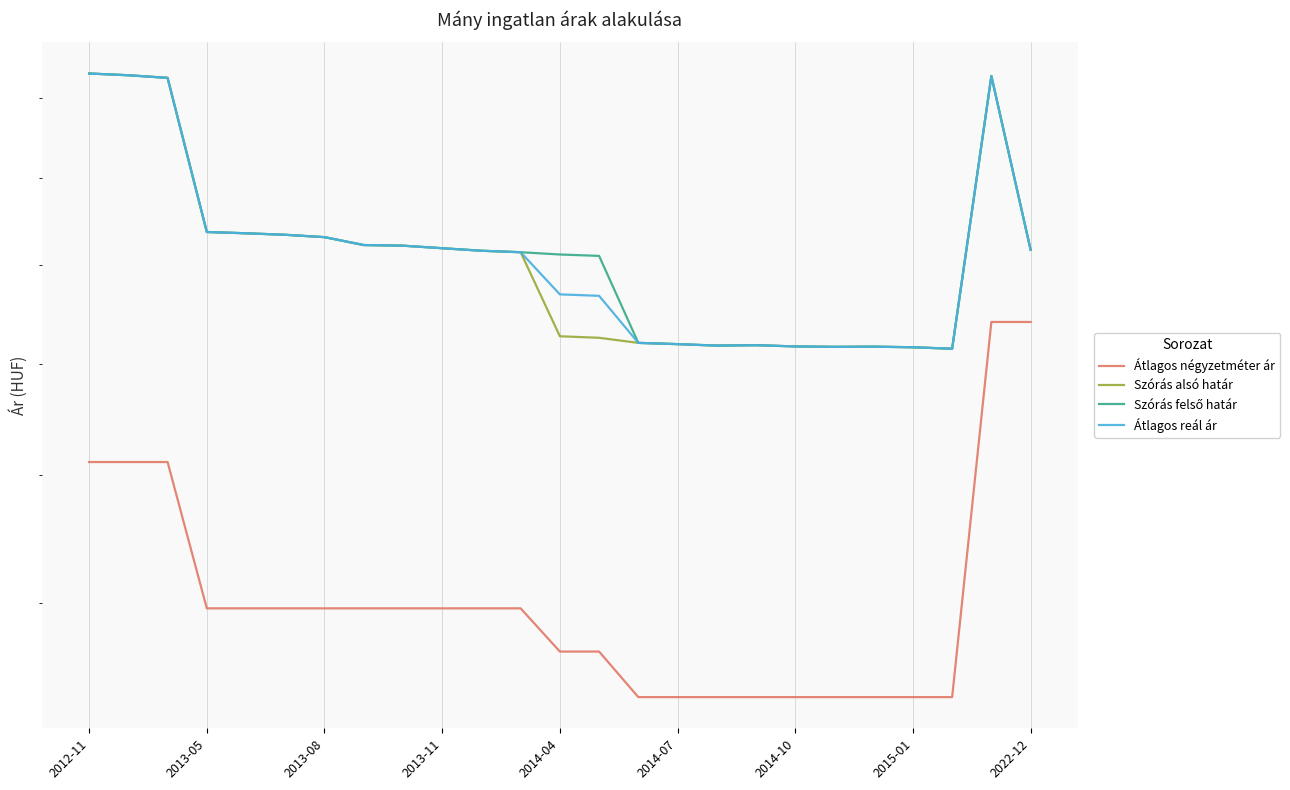

What is the sum of all Átlagos négyzetméter ár values?

3027915